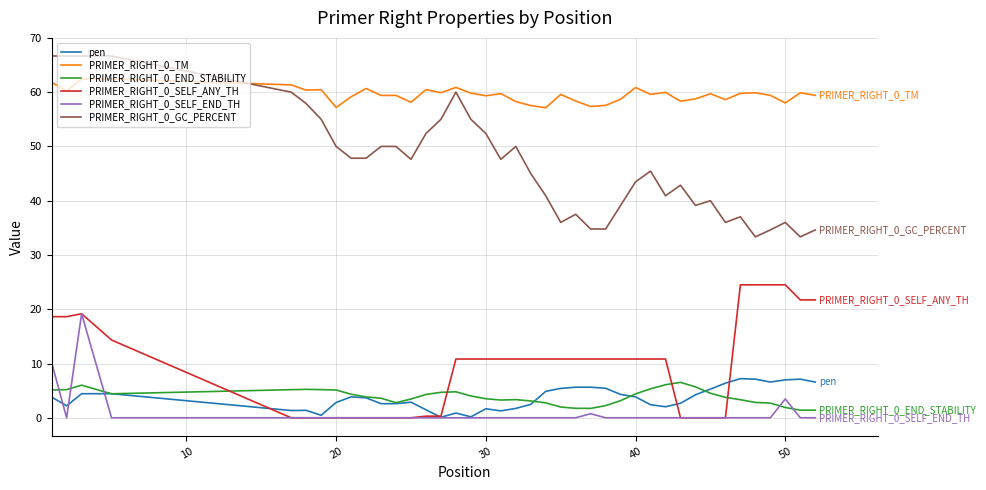

Which series has the widest spread of values?

PRIMER_RIGHT_0_GC_PERCENT